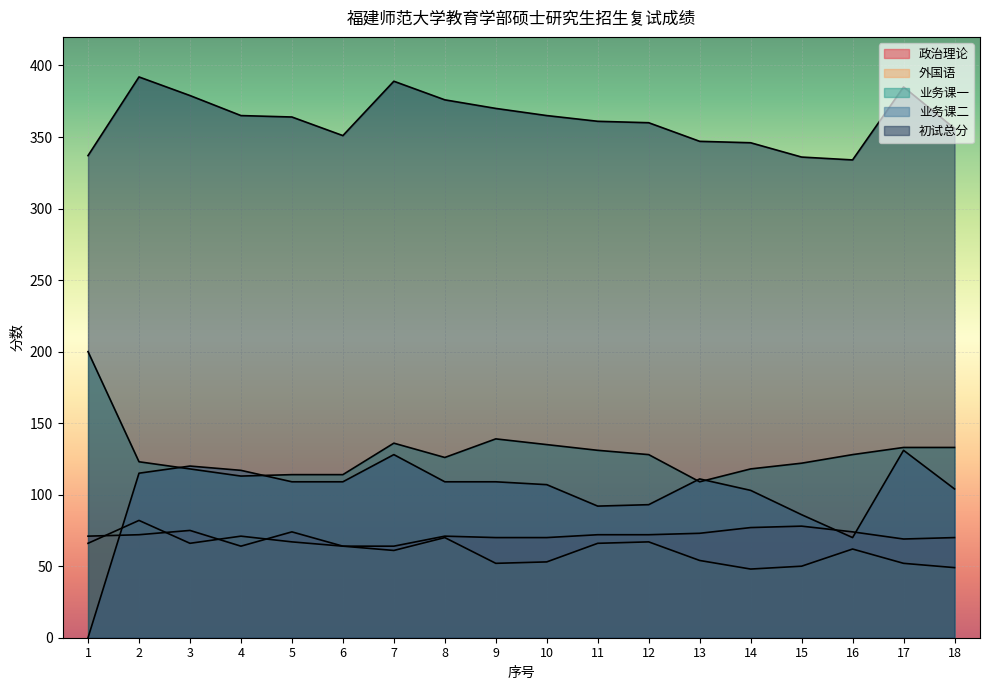

At which label is 业务课一 closest to 154?

9